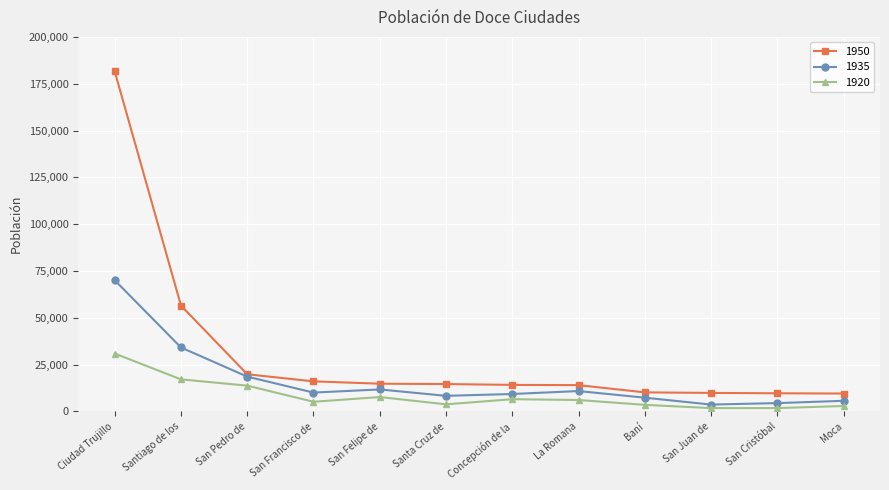

Is the value of 1920 at Santiago de los greater than the value of 1950 at San Cristóbal?

Yes